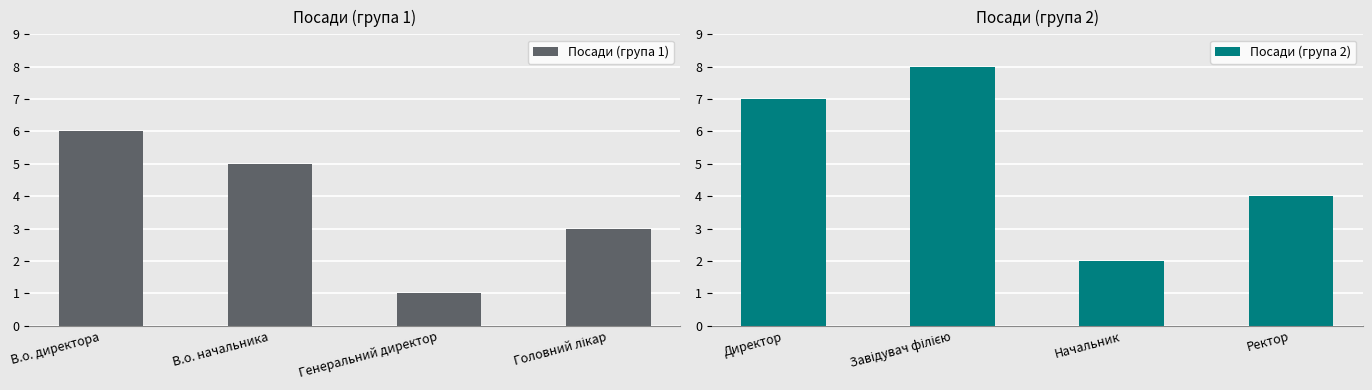

The value of Посади (група 1) at В.о. начальника is 5. True or false?

True